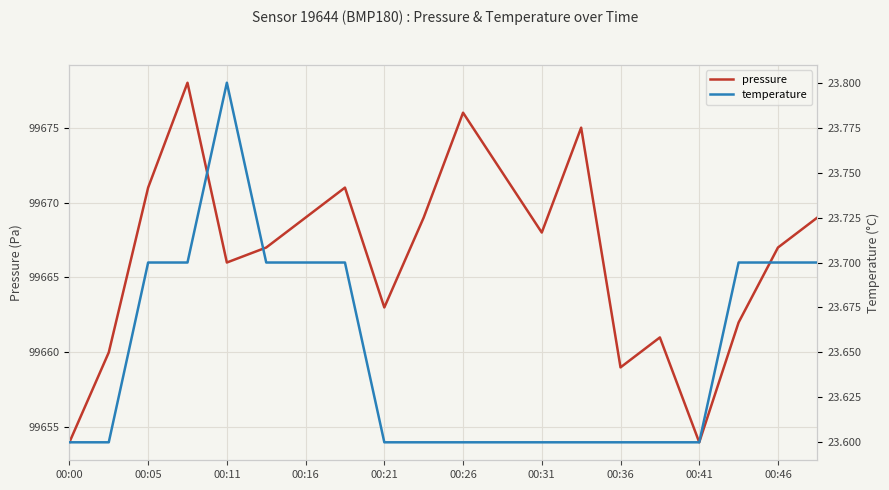

True or false: pressure and temperature cross at least once.

False